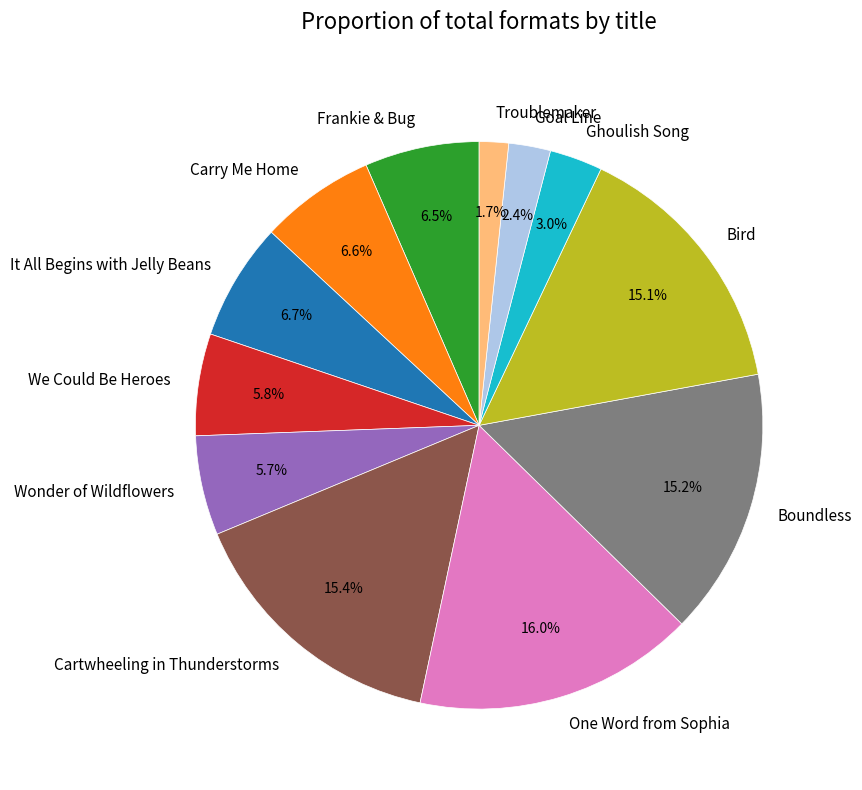

To the nearest percent, what percentage of the pie is Troublemaker?

2%